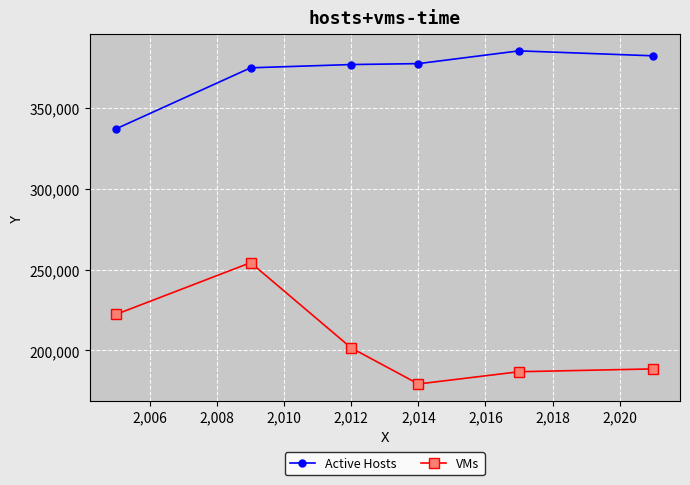

What is the greatest value displayed?

385208